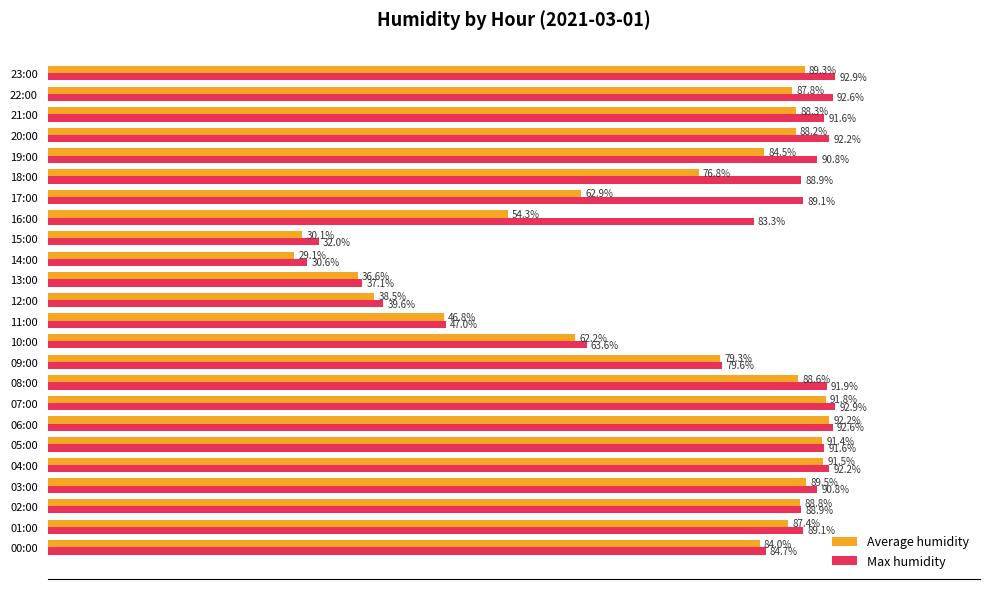

Which series has the widest spread of values?

Average humidity